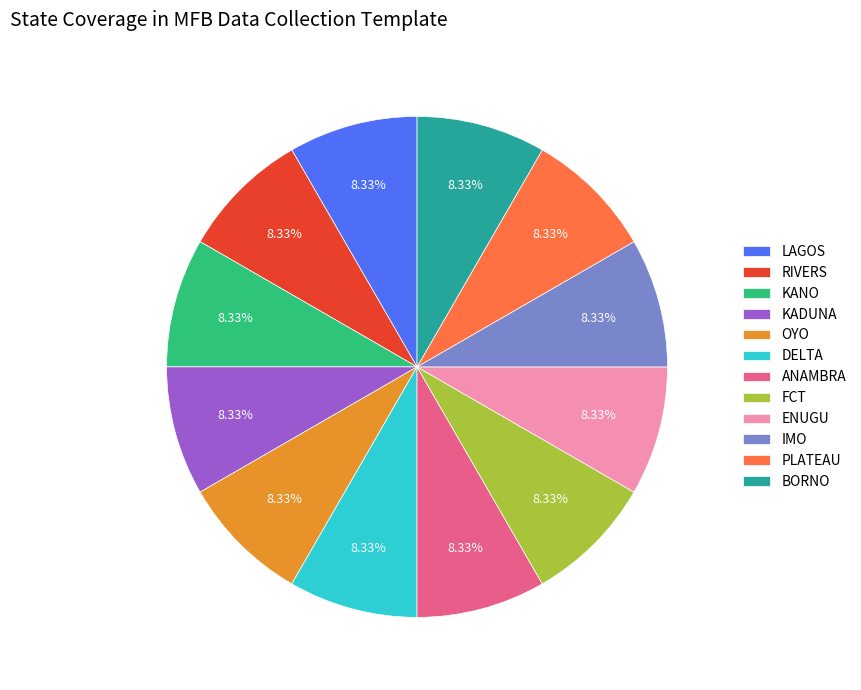

How many segments does this pie chart have?

12